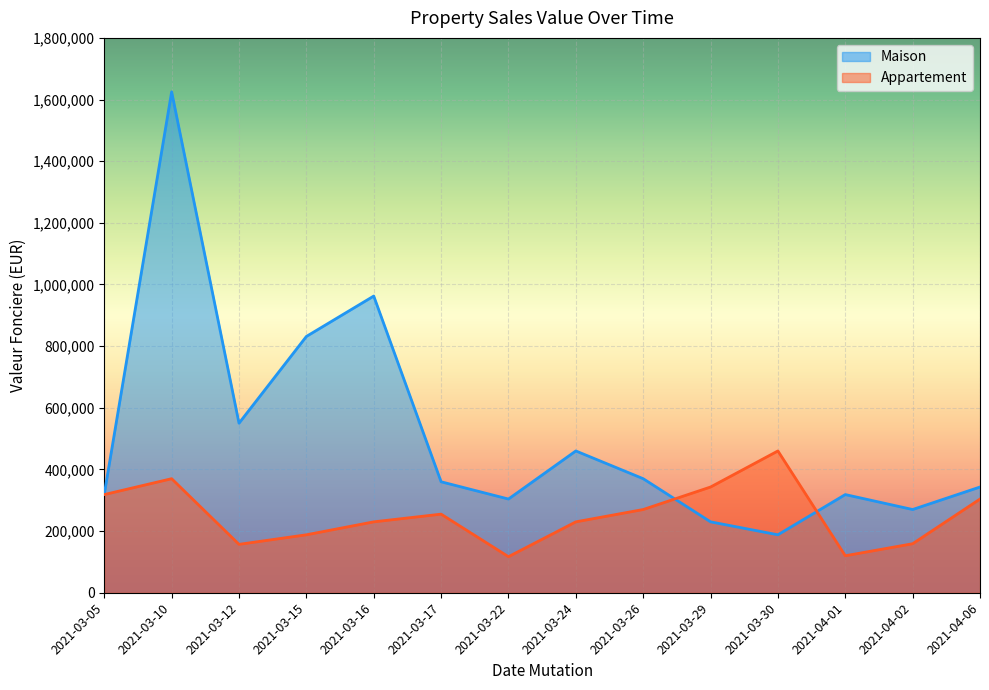

The Appartement series shows 445307 at 2021-03-17. True or false?

False